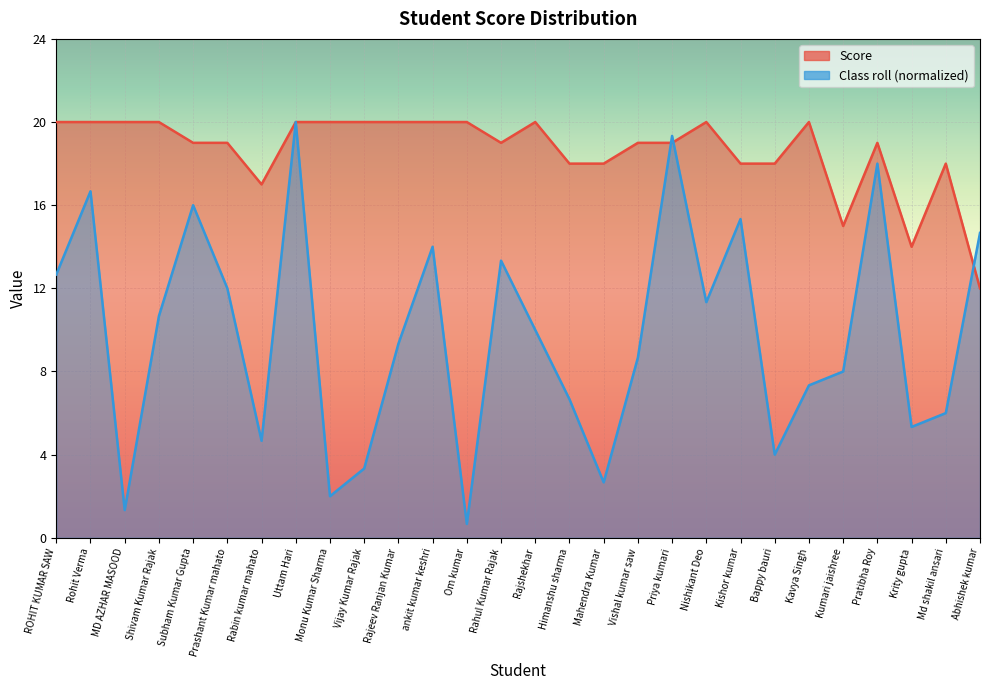

What are all the series names shown in the legend?

Score, Class roll